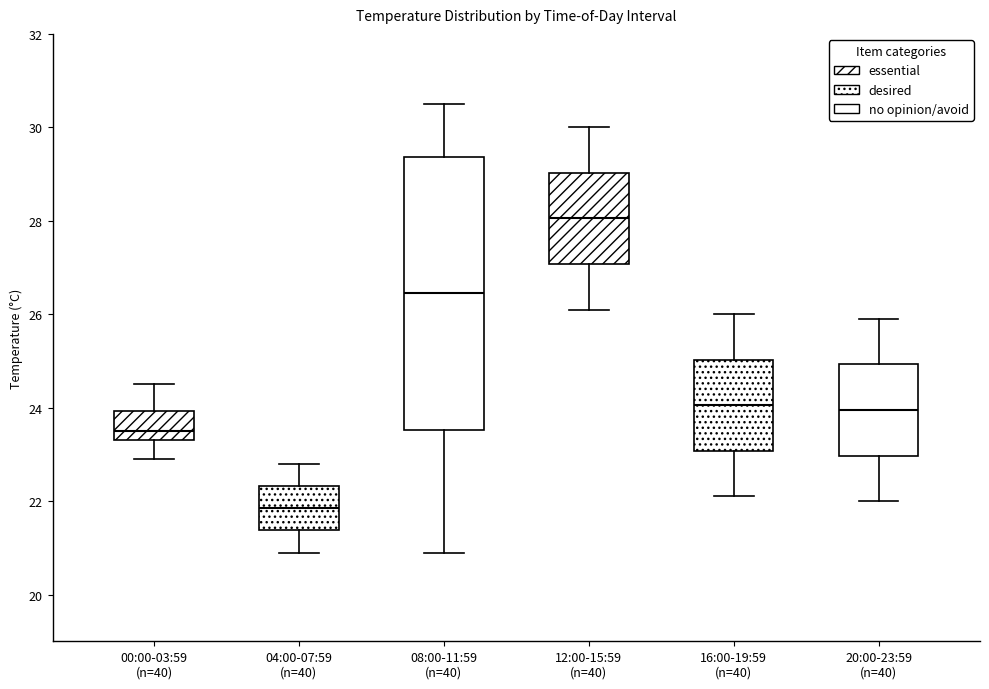

Reading left to right, read every box against the y-axis: the position of its median line, the range the box covers, and the ends of its whiskers. The values are not printed on the chart, so give them approximately, as read against the axis.

00:00-03:59 (n=40): median 23.6, box 23.4 to 24.0, whiskers 23.0 to 24.6
04:00-07:59 (n=40): median 21.8, box 21.4 to 22.4, whiskers 21.0 to 22.8
08:00-11:59 (n=40): median 26.4, box 23.6 to 29.4, whiskers 21.0 to 30.6
12:00-15:59 (n=40): median 28.0, box 27.0 to 29.0, whiskers 26.2 to 30.0
16:00-19:59 (n=40): median 24.0, box 23.0 to 25.0, whiskers 22.2 to 26.0
20:00-23:59 (n=40): median 24.0, box 23.0 to 25.0, whiskers 22.0 to 26.0